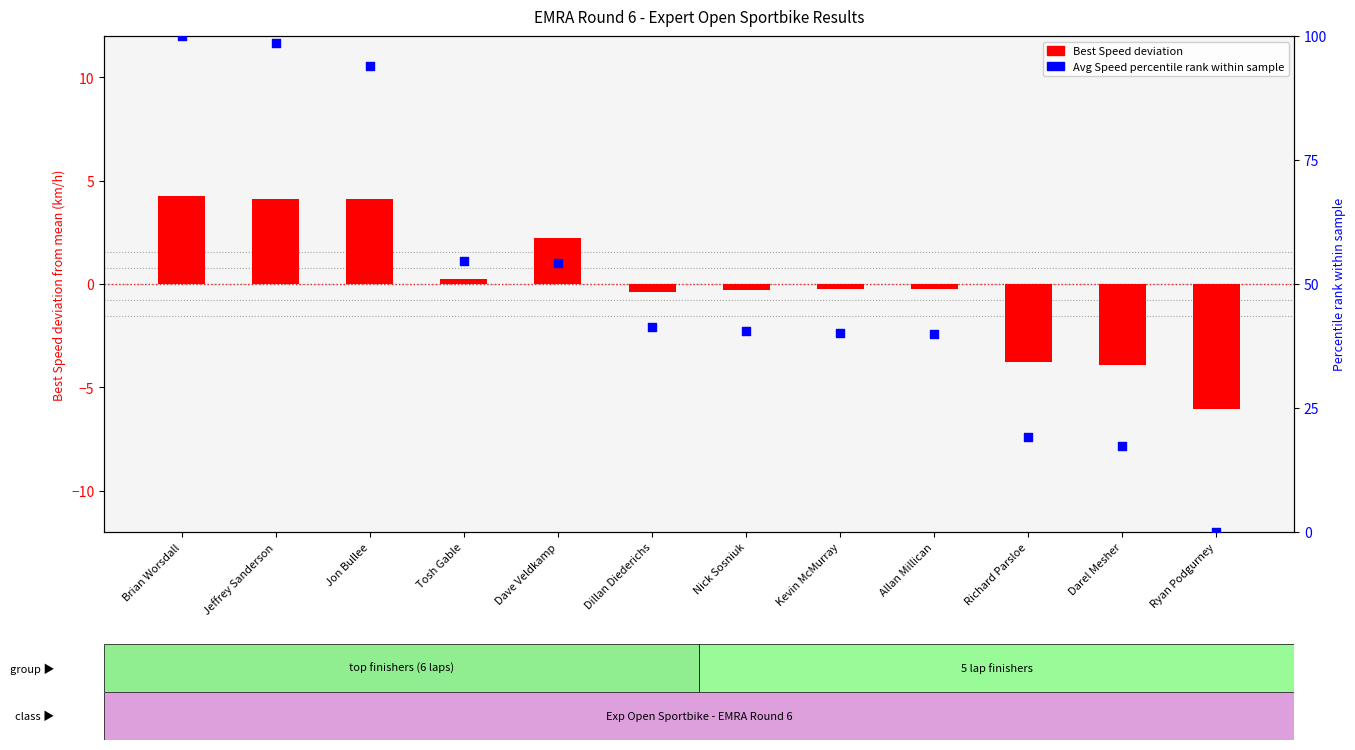

Which series has the widest spread of Y values?

Avg Speed percentile rank